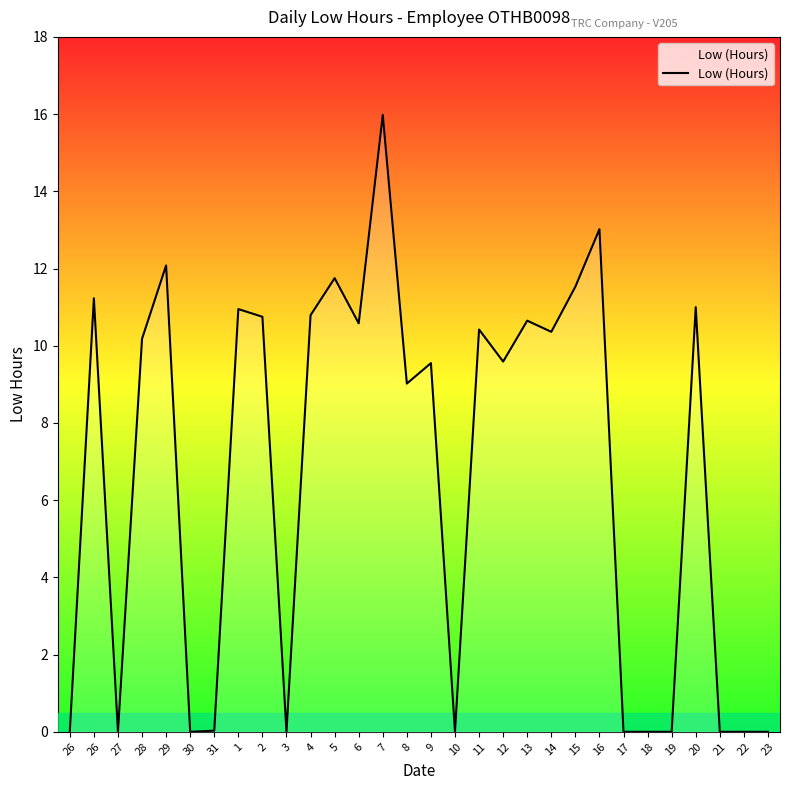

How many lines are shown in the chart?

1